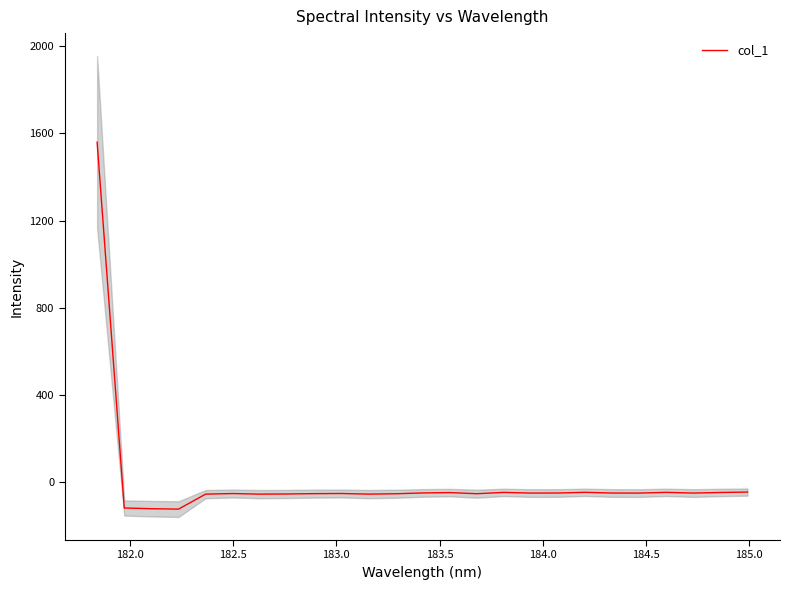

Is this an area chart (filled region under the line)?

No